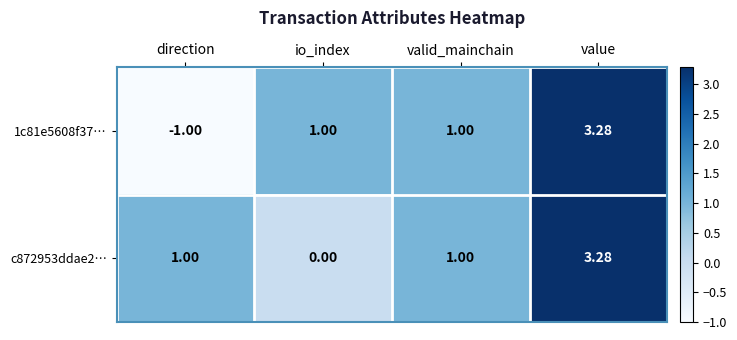

Which category has the lowest value in the 1c81e5608f37… series?

direction